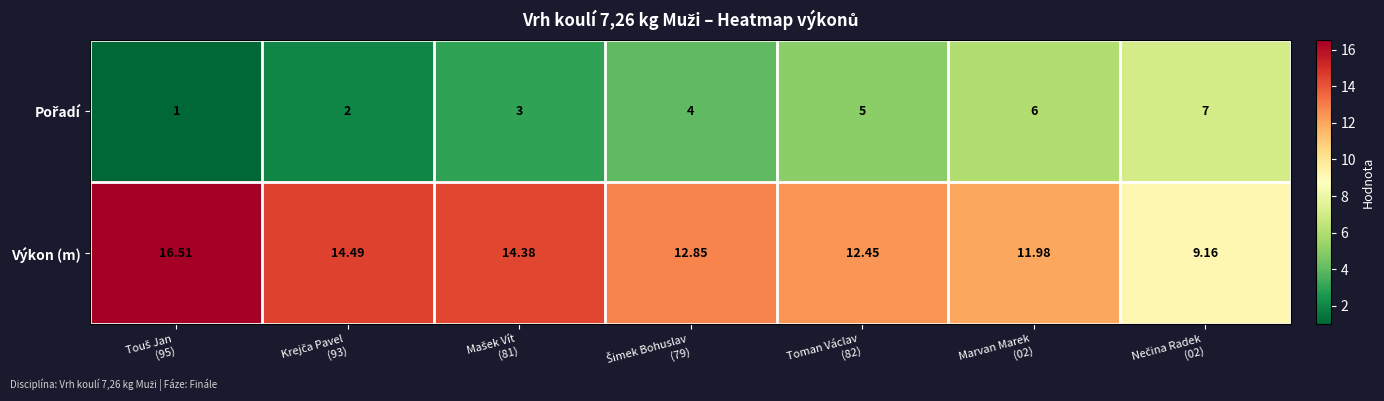

Which series has the largest range (max minus min)?

Výkon (m)